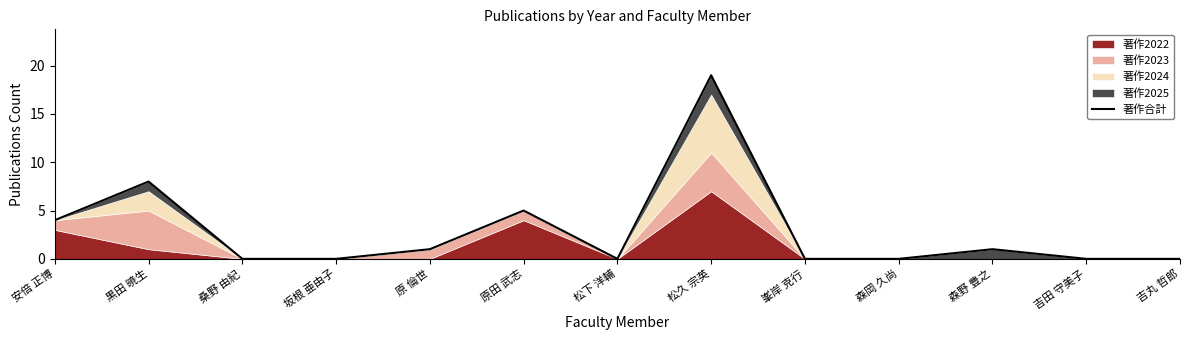

What is the change in value from 黒田 暁生 to 桑野 由紀?

-8